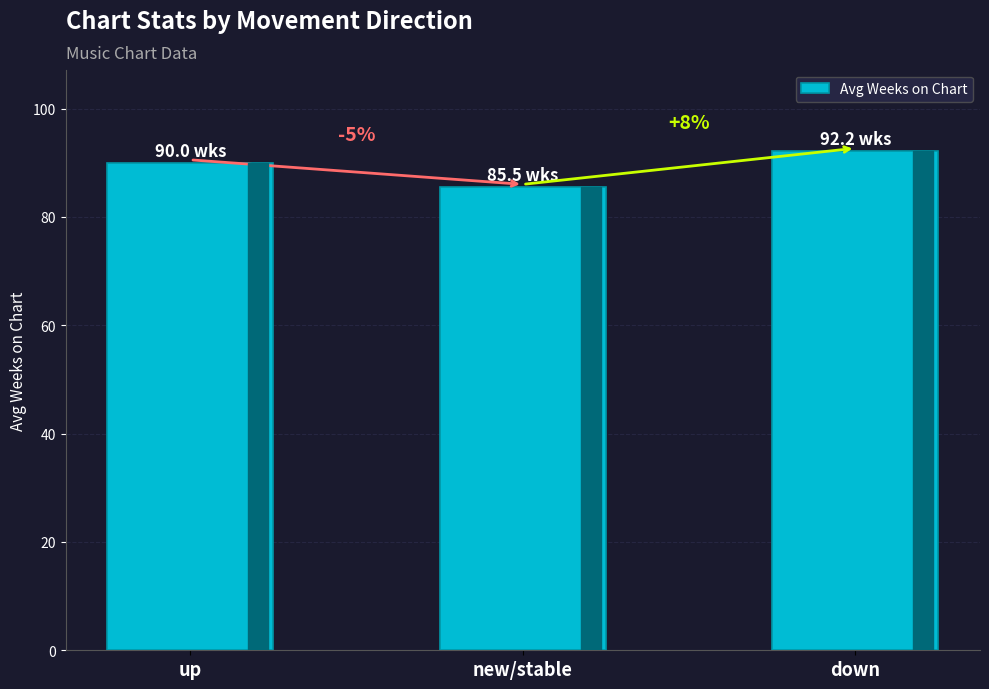

How many bars are there in total?

3